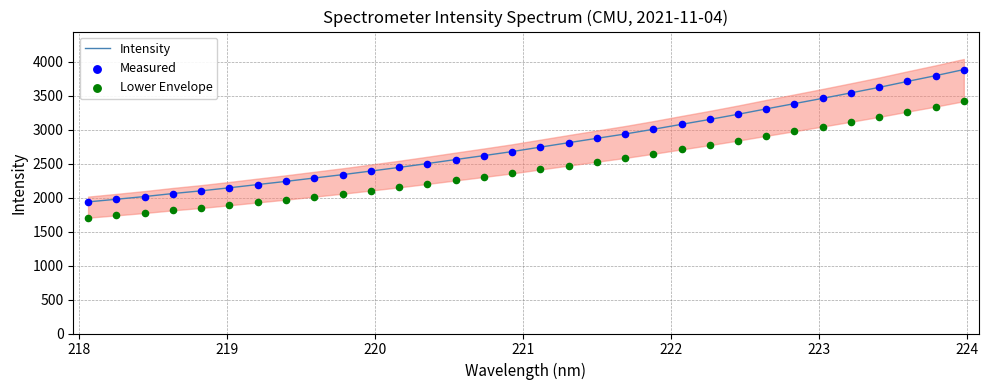

Which series reaches the maximum Y coordinate?

Intensity